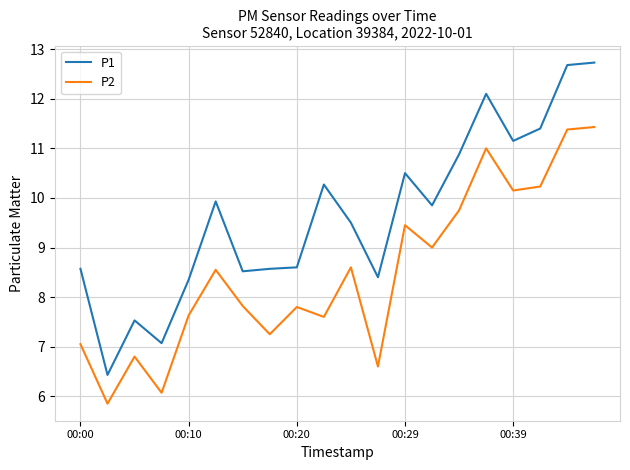

What is the maximum value shown in the chart?

12.7